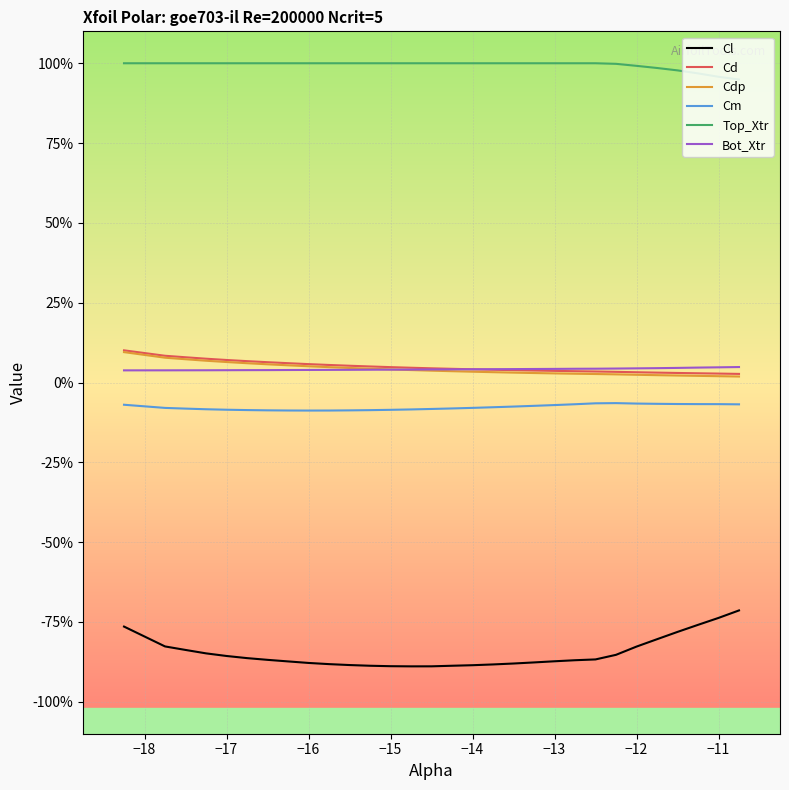

Which series has the largest range (max minus min)?

Cl